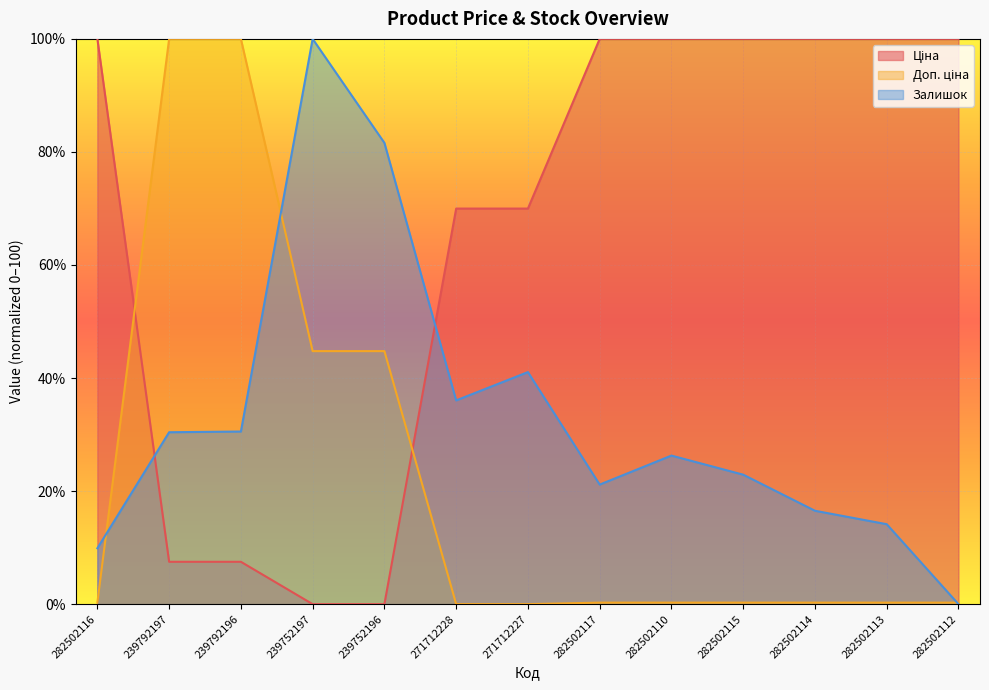

What is the label of the 8th point from the right?

271712228